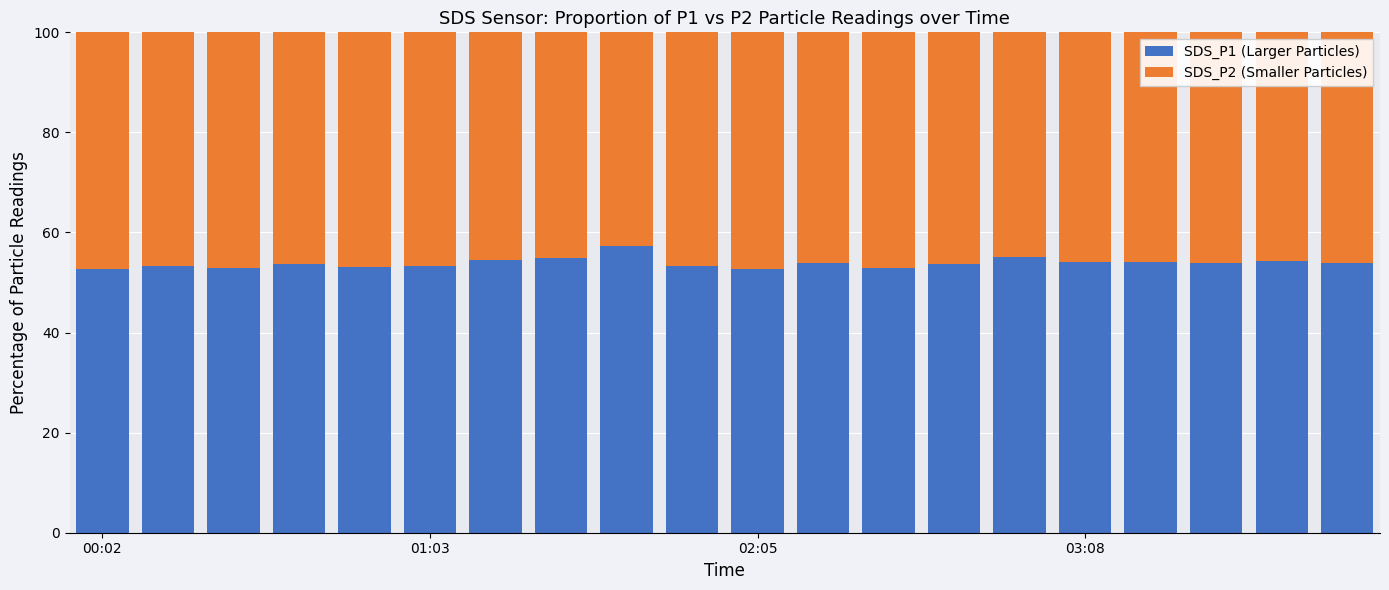

What is the highest value of the SDS_P1 (Larger Particles) series?

57.3